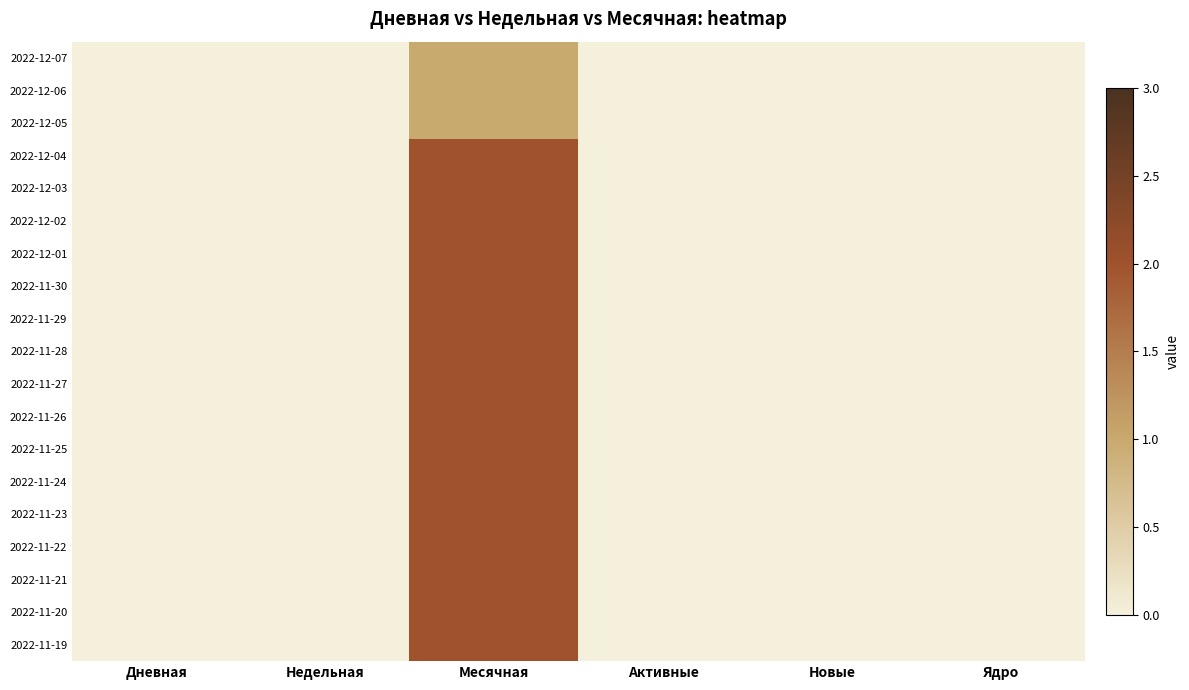

At Ядро, list the series in order from largest to smallest.

2022-12-07, 2022-12-06, 2022-12-05, 2022-12-04, 2022-12-03, 2022-12-02, 2022-12-01, 2022-11-30, 2022-11-29, 2022-11-28, 2022-11-27, 2022-11-26, 2022-11-25, 2022-11-24, 2022-11-23, 2022-11-22, 2022-11-21, 2022-11-20, 2022-11-19